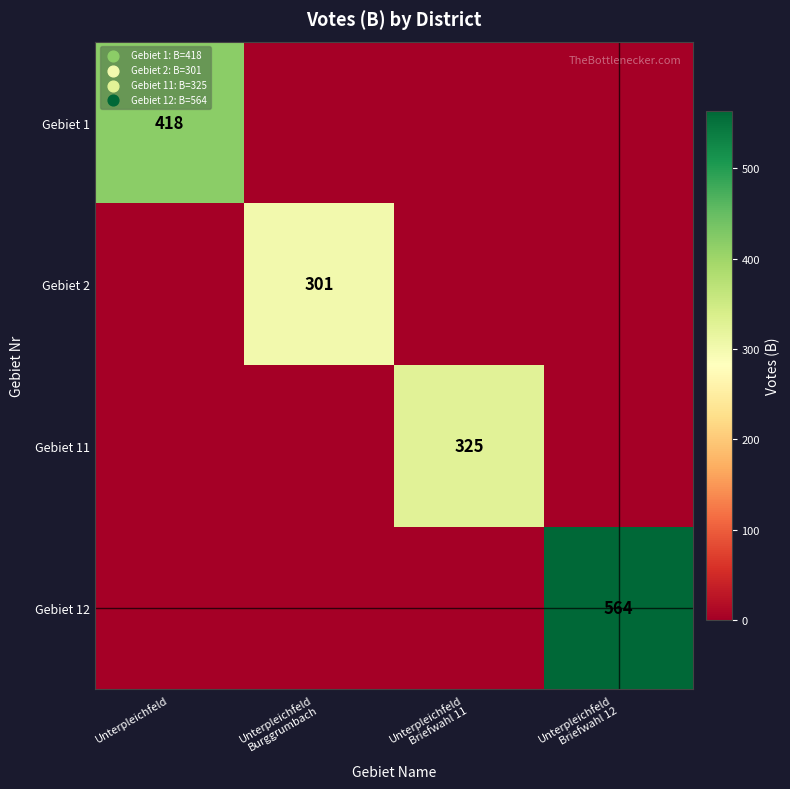

The Gebiet 1 series shows 169 at Unterpleichfeld. True or false?

False